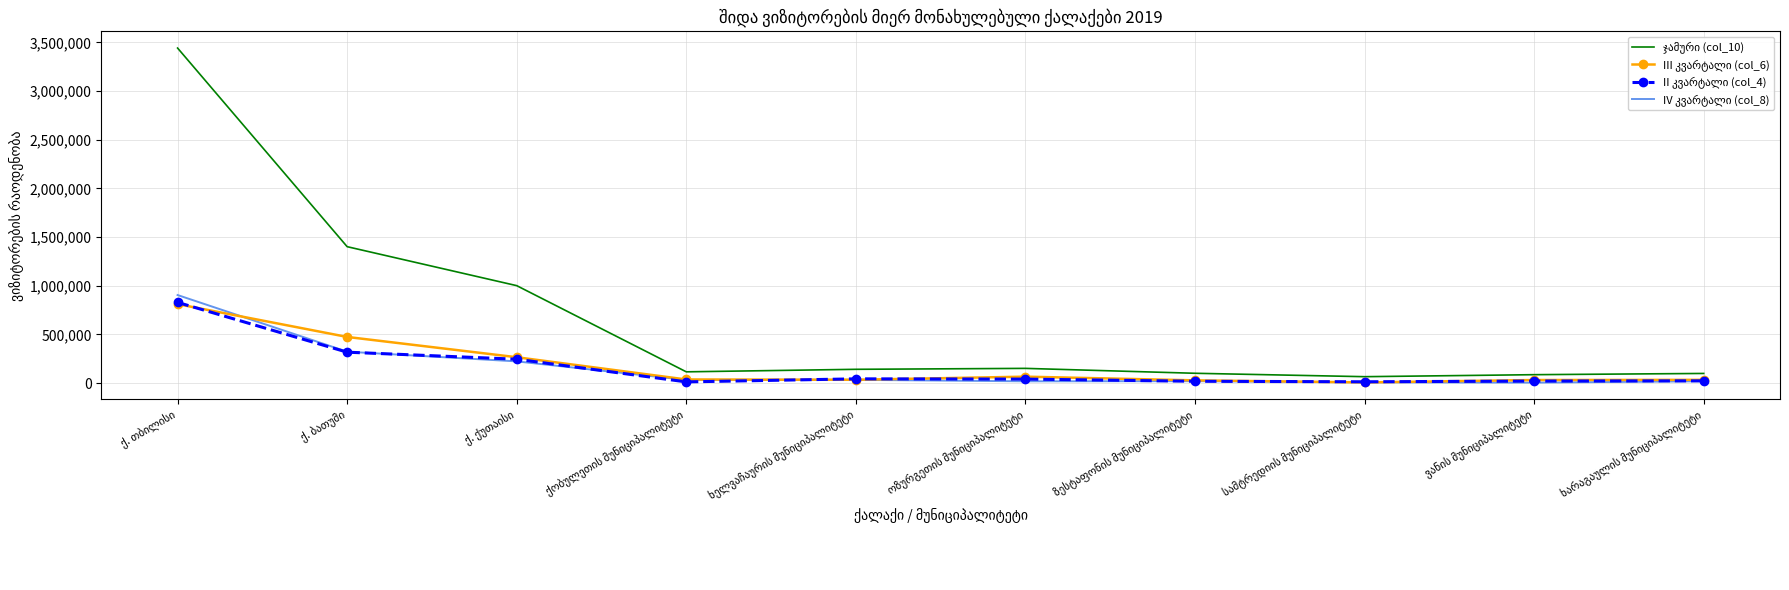

What is the maximum value shown in the chart?

3442299